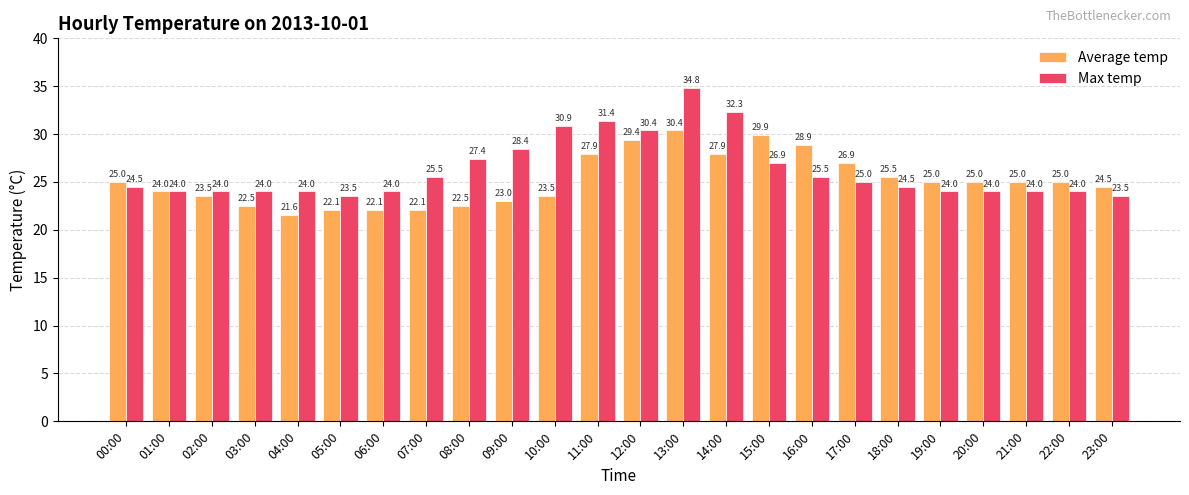

What is the spread (max minus min) of values at 03:00?

1.5